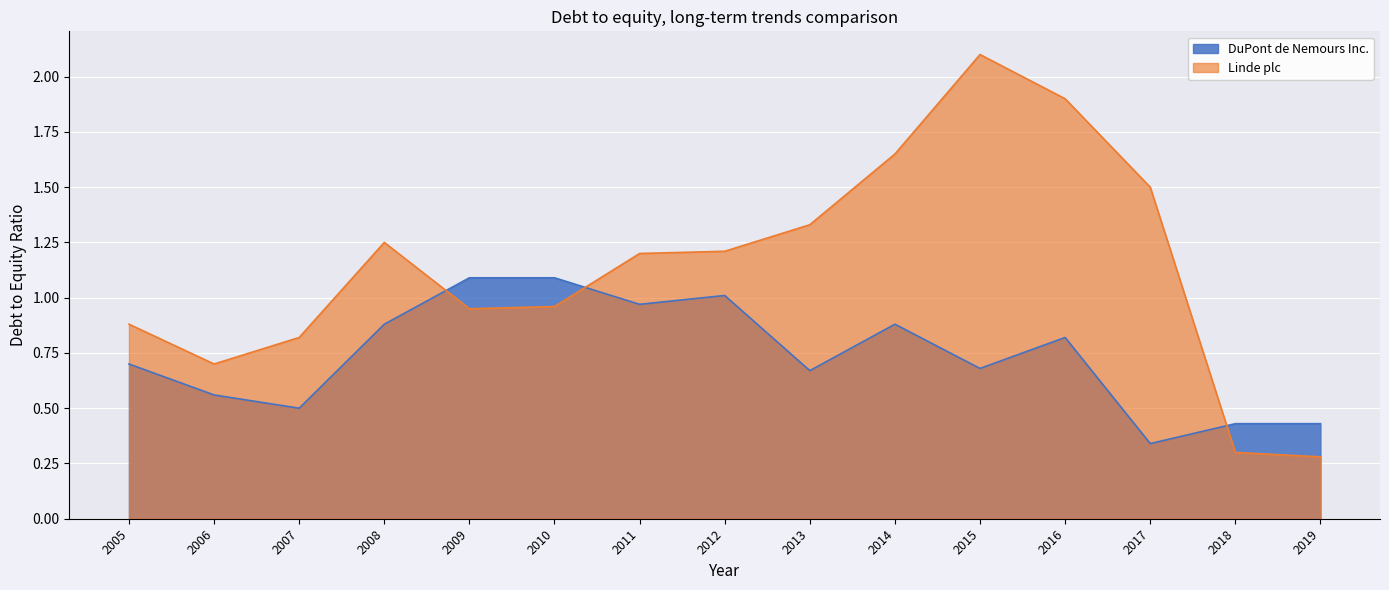

At which category does the chart reach its minimum across all series?

2019